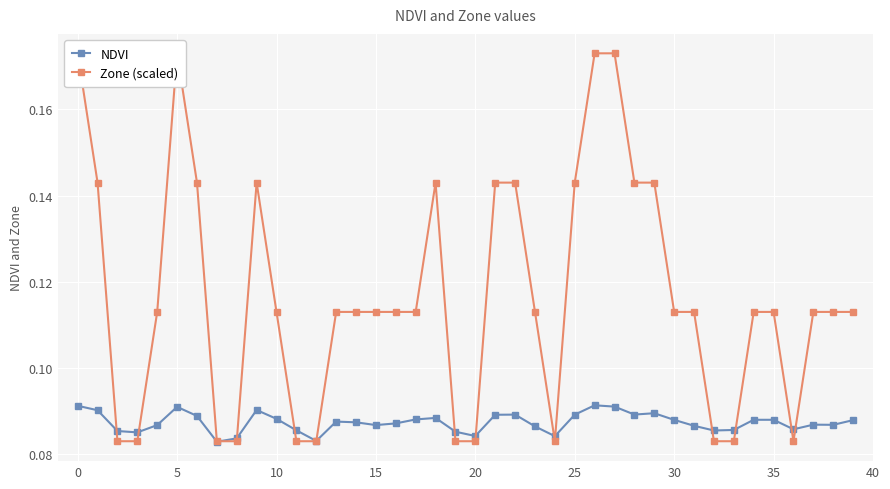

Is the value of NDVI at 39 greater than the value of Zone (scaled) at 35?

Yes